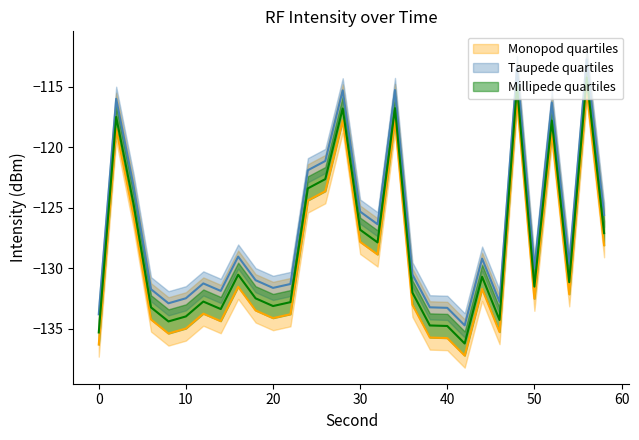

What is the value of the intensity_max1 point at the 28th from the left?

-131.1